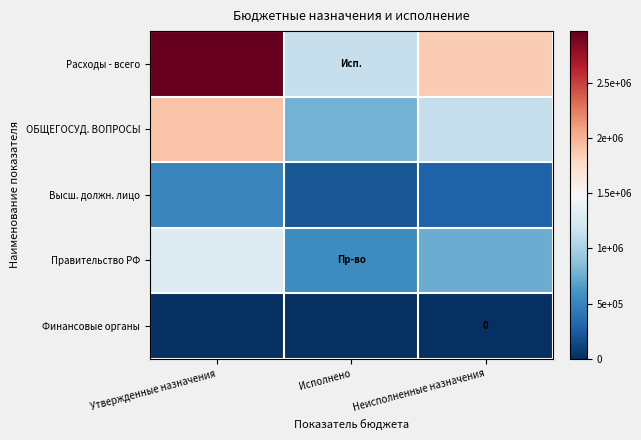

What is the total value across all series at Неисполненные назначения?

4011588.4